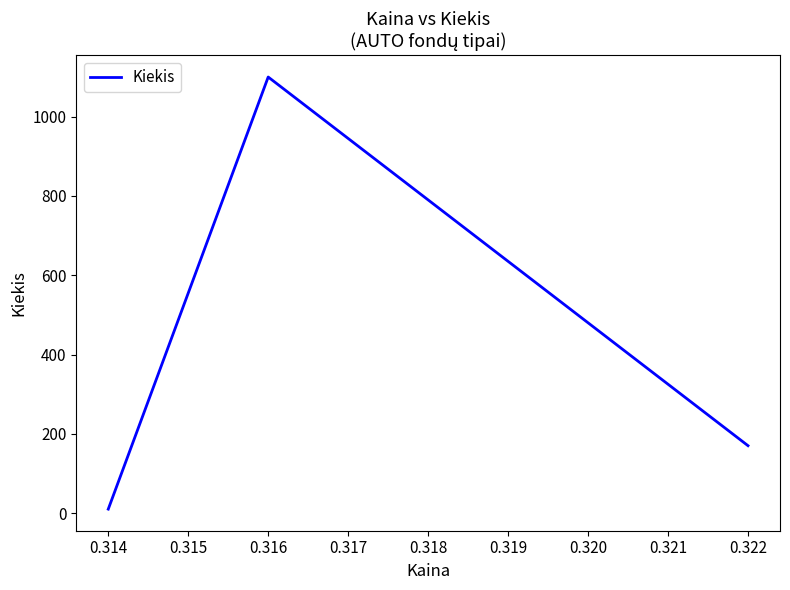

What is the change in value from 0.316 to 0.322?

-930